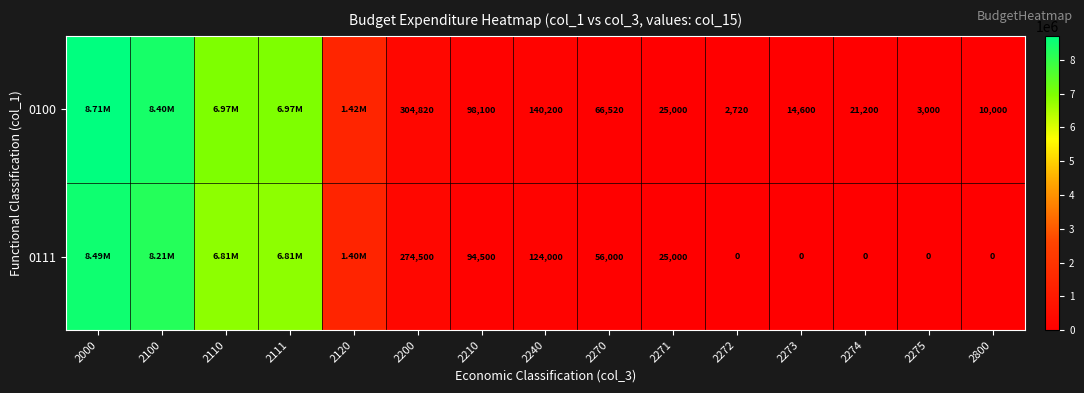

What is the difference between the highest and lowest values at 2110?

160188